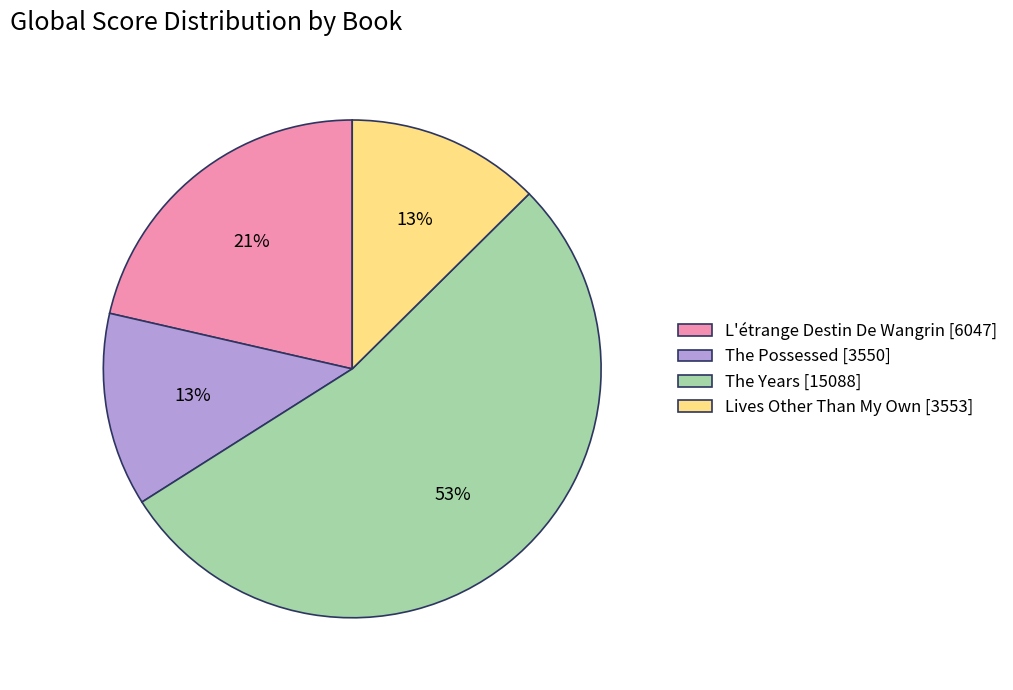

Count the number of slices in the pie.

4